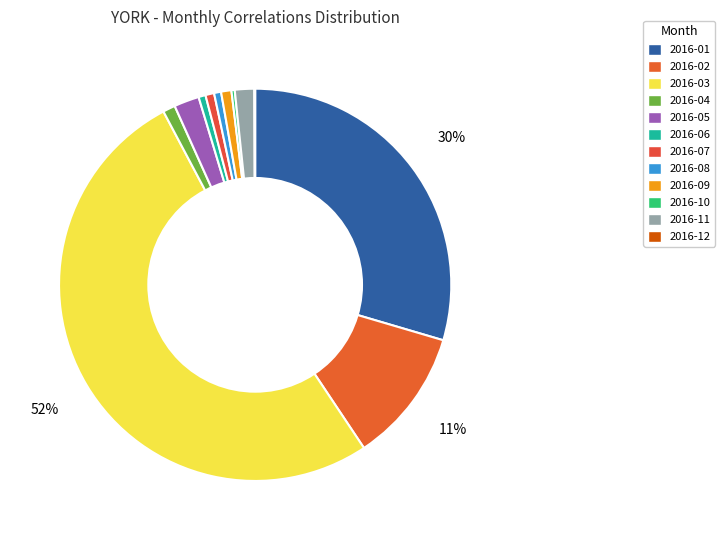

Do 2016-11 and 2016-05 together represent more than half of the pie?

No